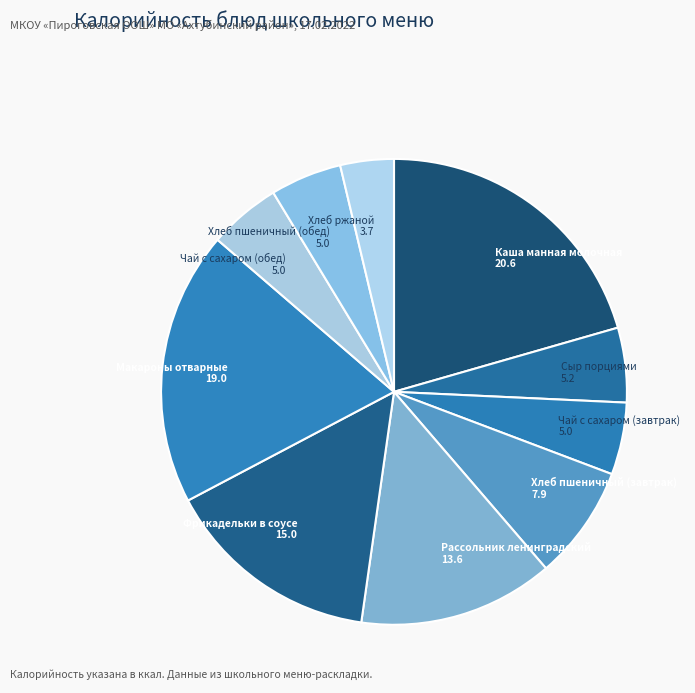

The Чай с сахаром (завтрак) 5.0 slice represents 5% of the pie. True or false?

True